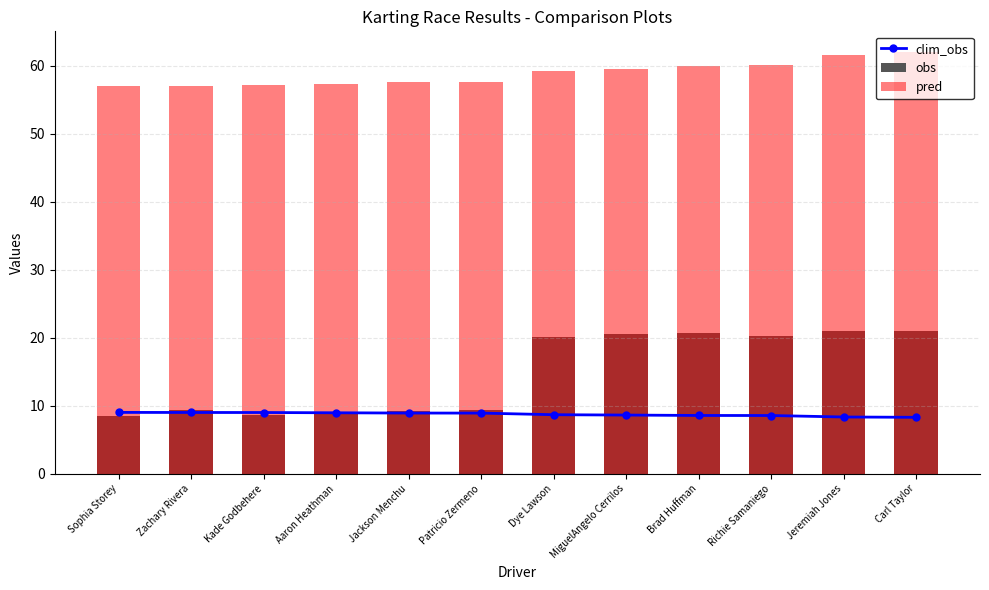

Which series has the largest total across all categories?

pred